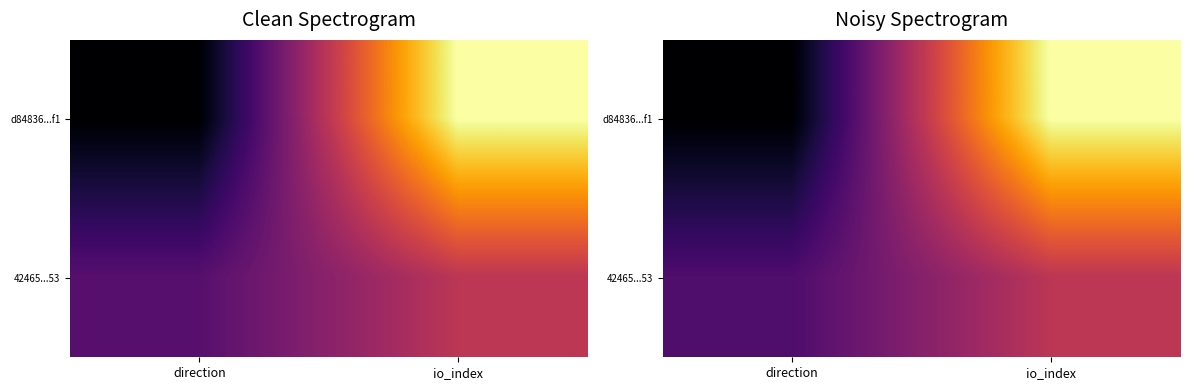

How many series are shown in this chart?

2